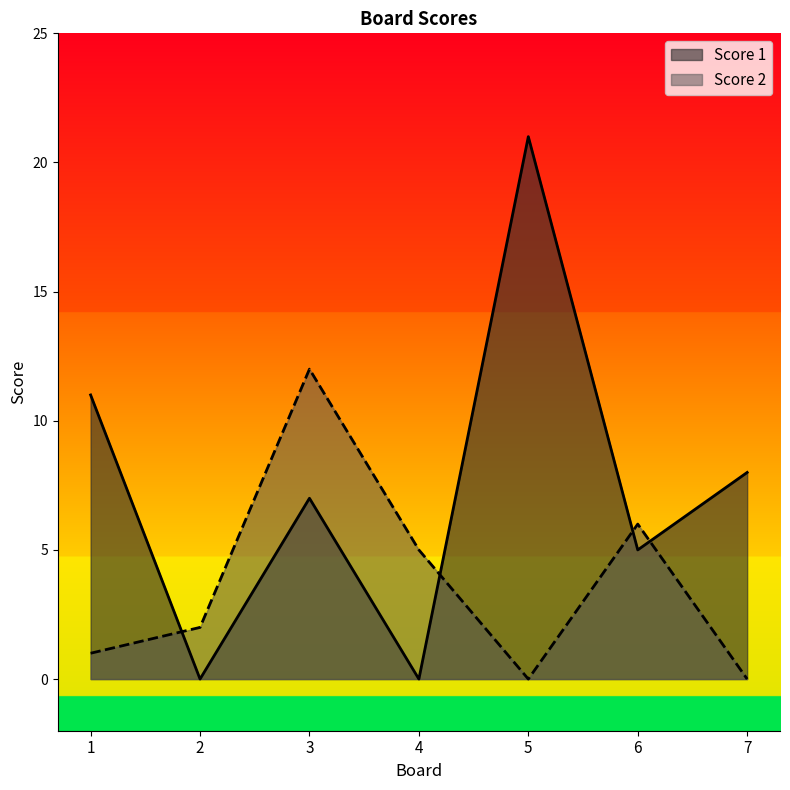

The value of Score 1 at 3 is 10. True or false?

False